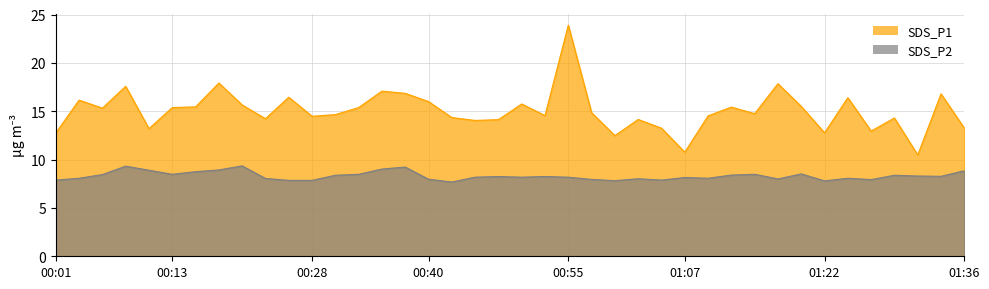

Which label corresponds to the smallest value in the chart?

00:43